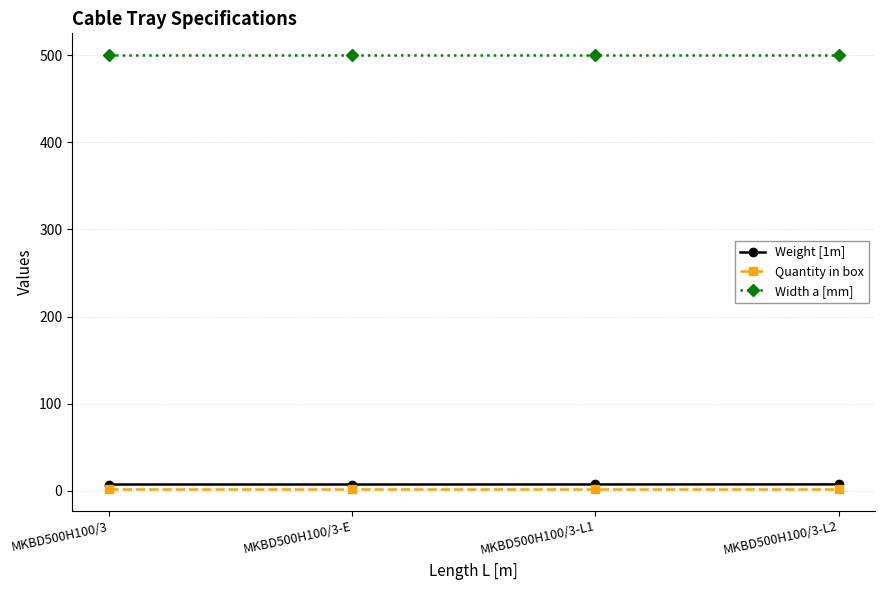

What is the greatest value displayed?

500.0